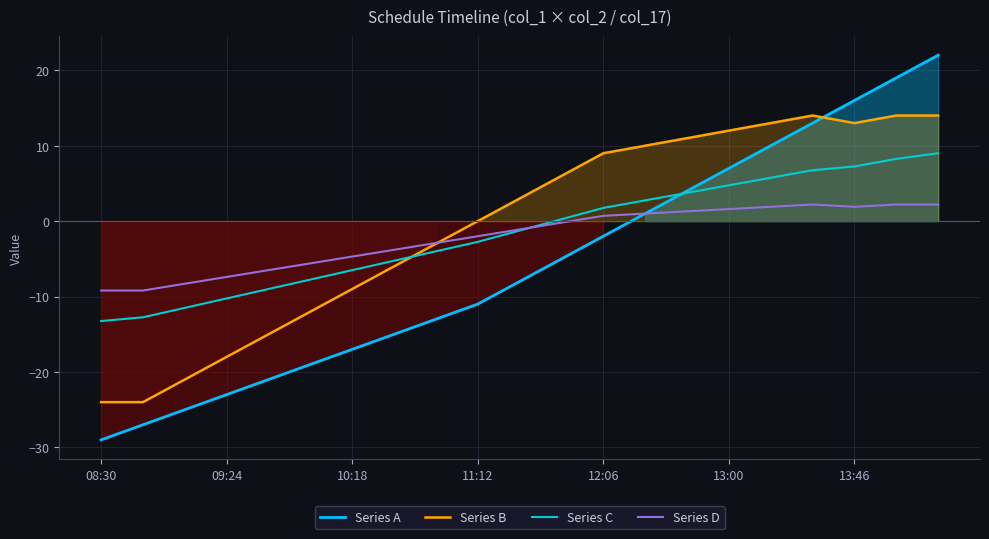

After their last crossing, which series has the higher values: Series D or Series B?

Series B